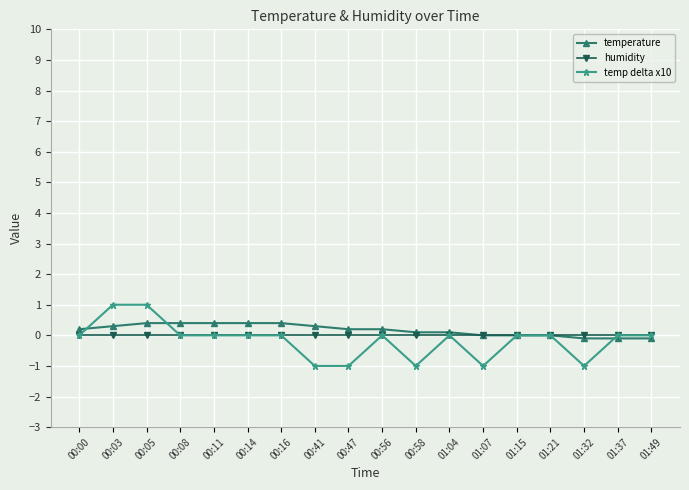

What are all the series names shown in the legend?

temperature, humidity, temp delta x10